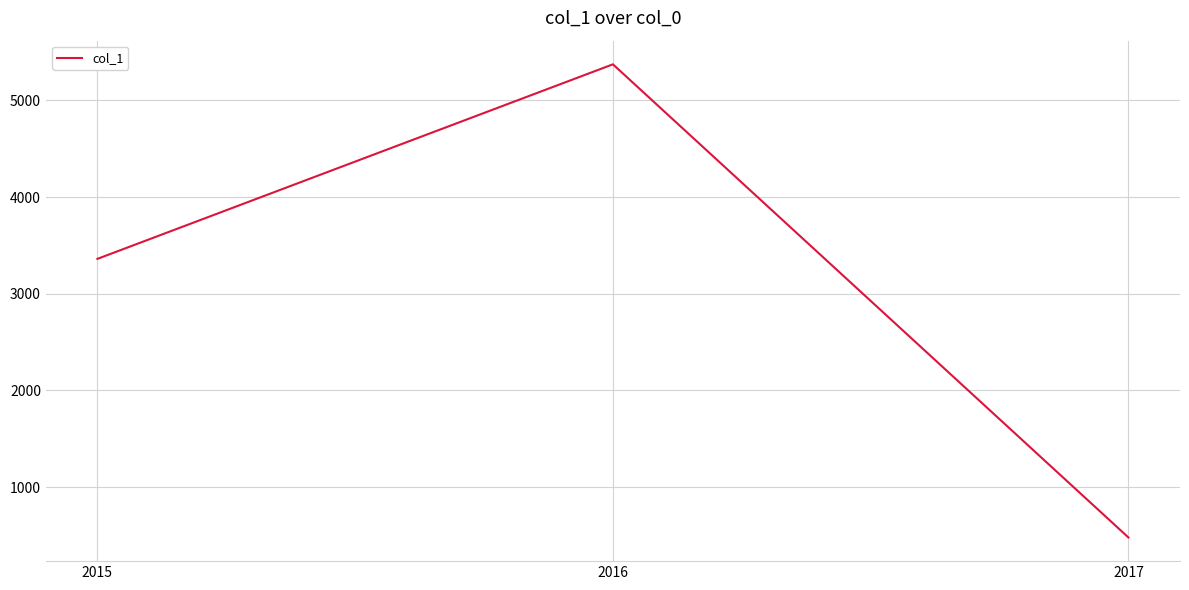

What is the sum of the values at 2015 and 2017?

3839